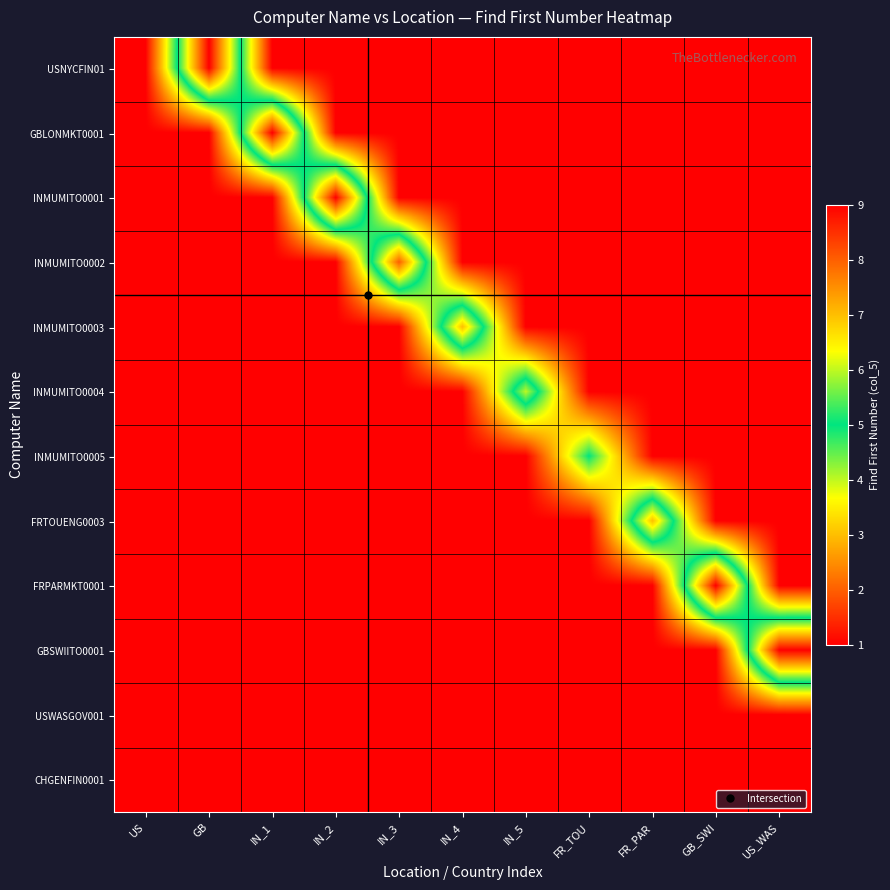

Which label corresponds to the smallest value in the chart?

GB